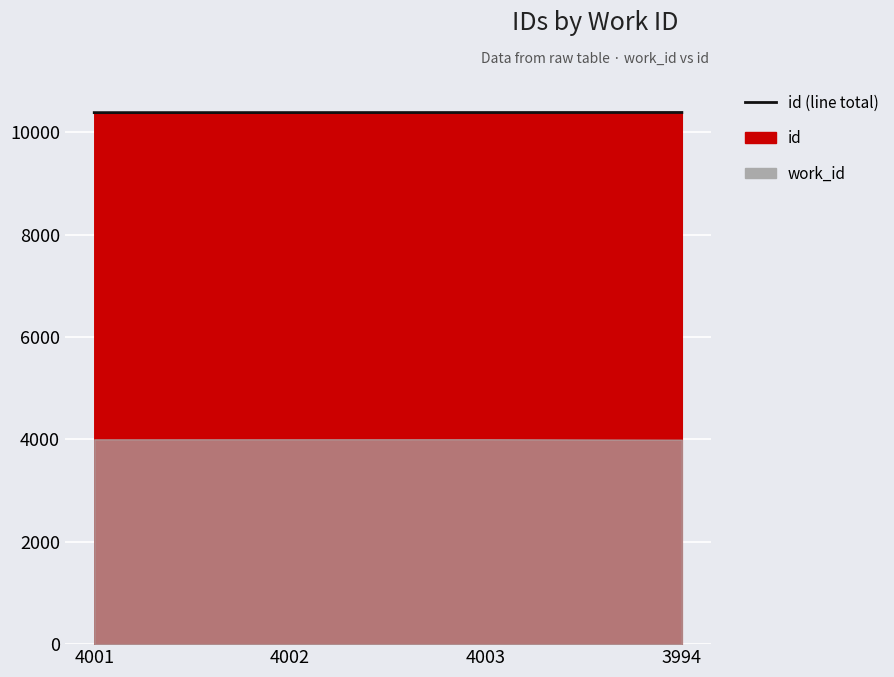

What position from the right is 4001?

4